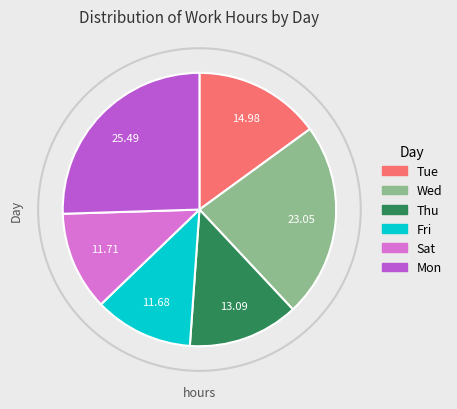

Which has a higher value, Tue or Thu?

Tue